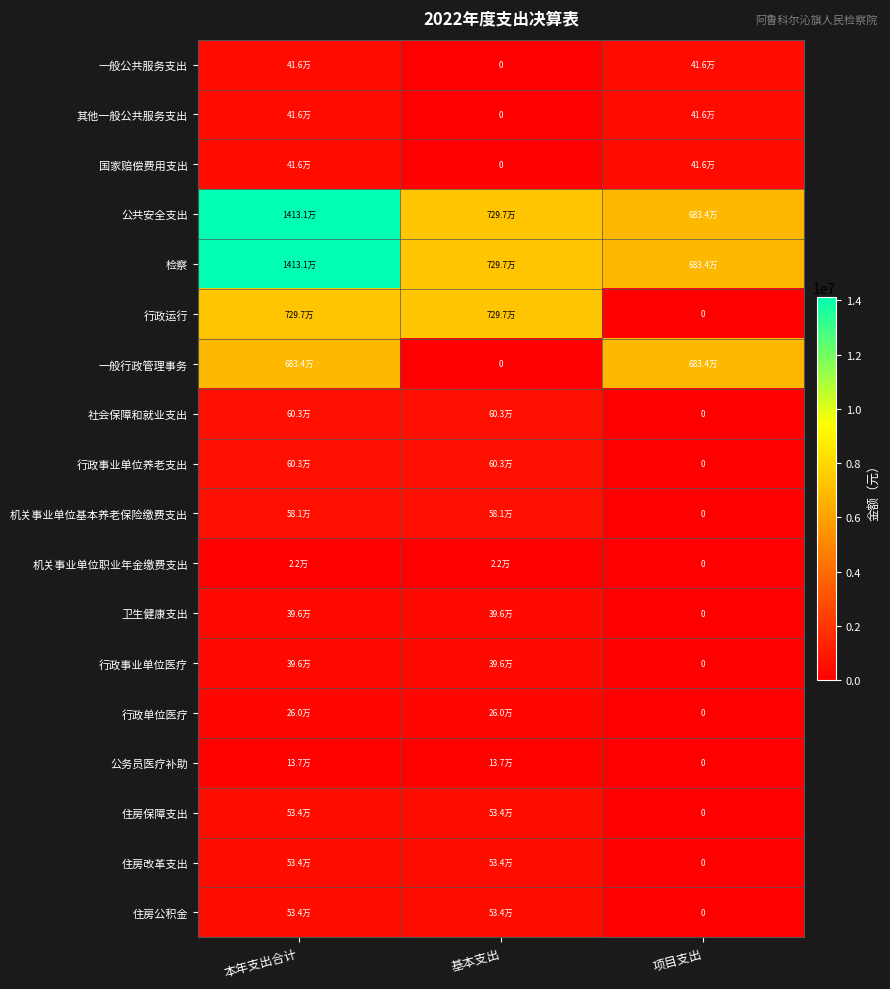

The value of 社会保障和就业支出 at 基本支出 is 603046.9. True or false?

True